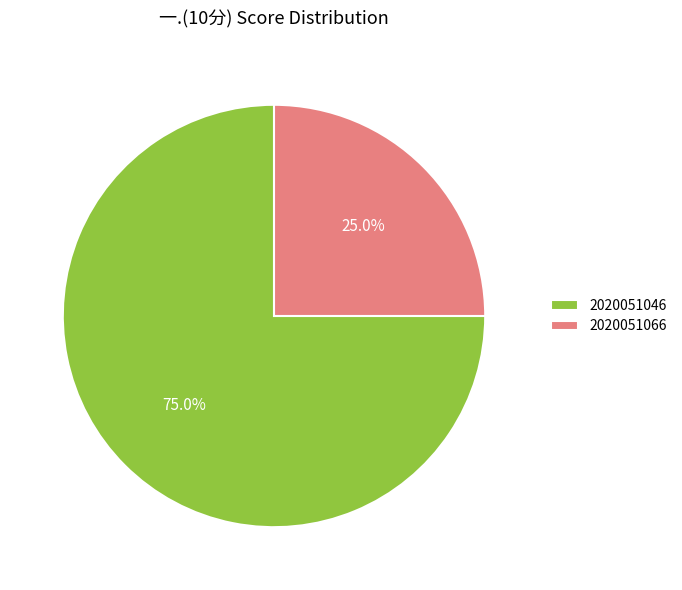

Is there a majority slice in this chart?

Yes